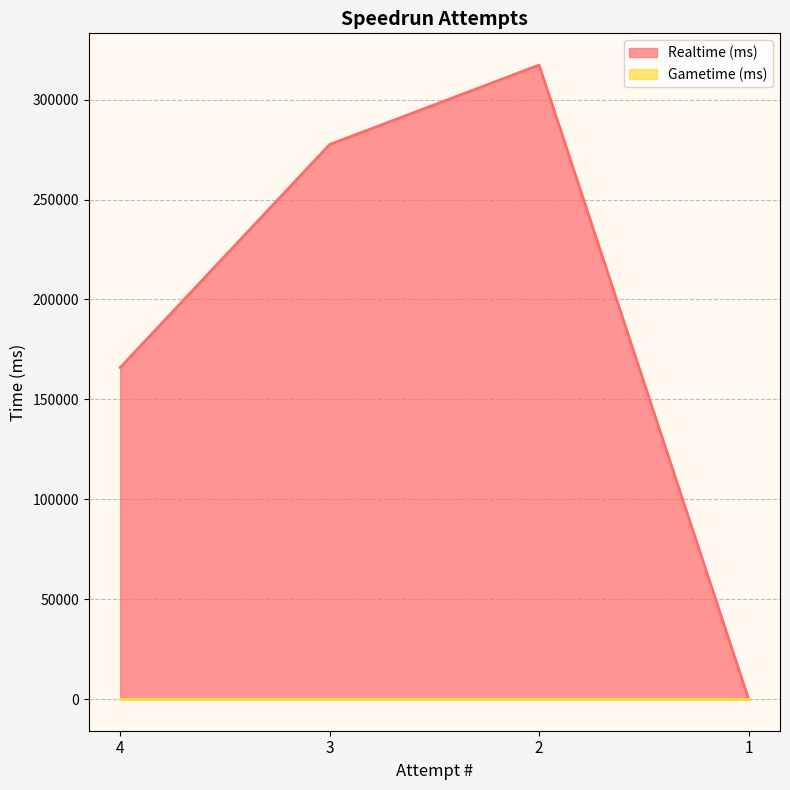

Where is the data nearest to the value 158679?

4